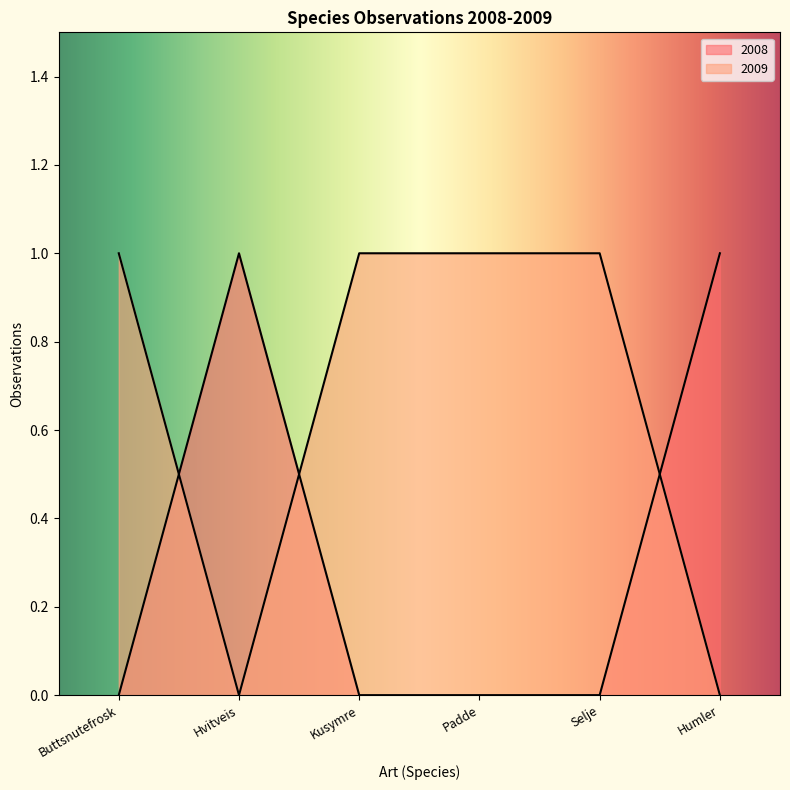

At which category does 2008 reach its first local peak?

Hvitveis